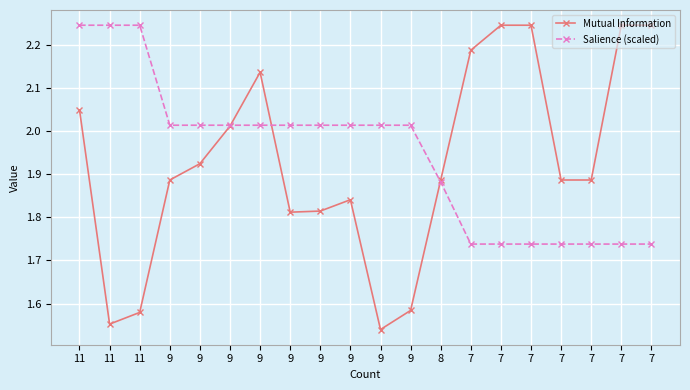

At which label is Mutual Information closest to 1?

9